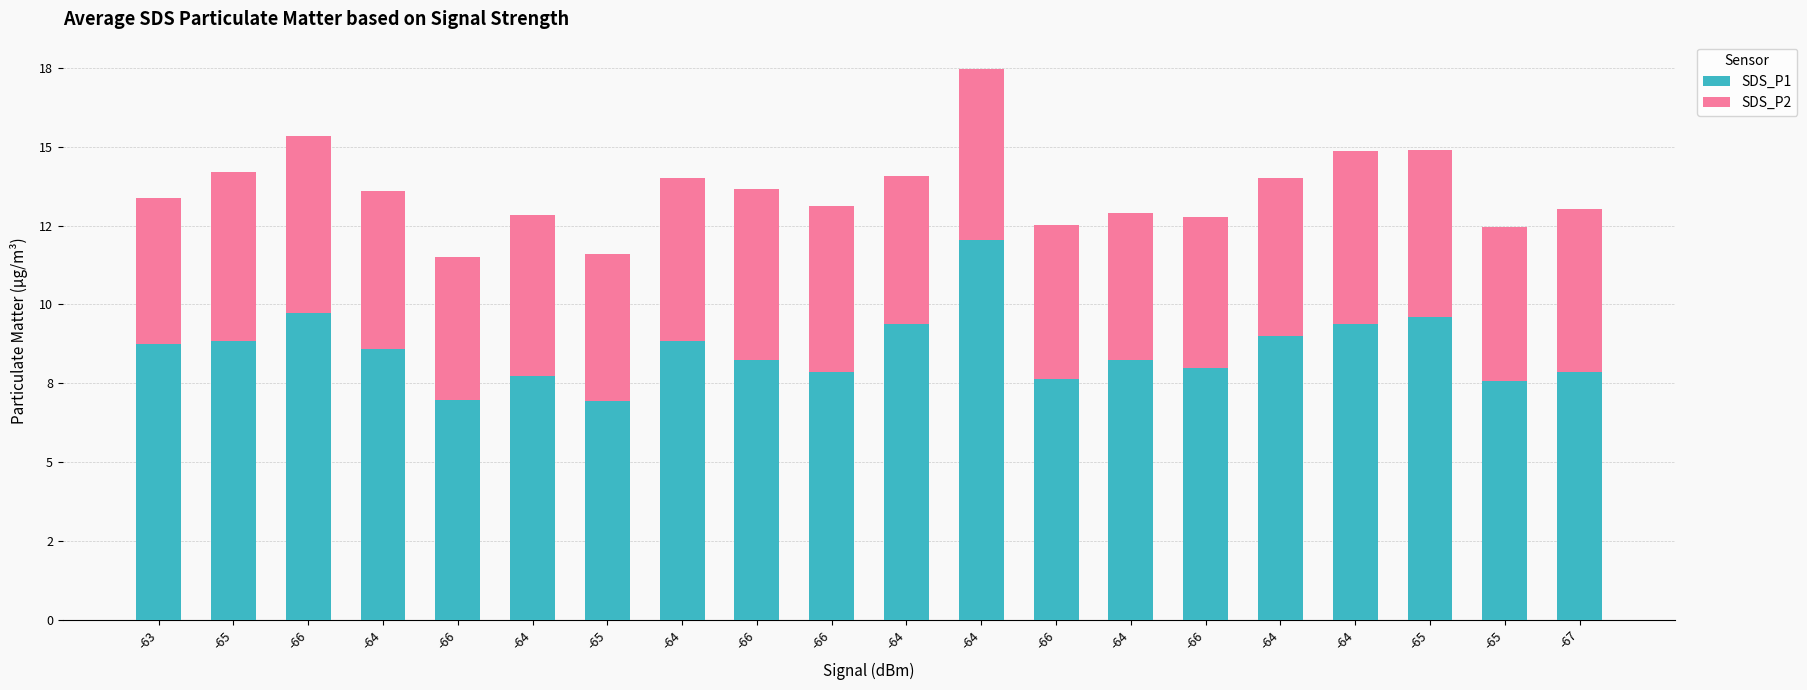

Are the bars grouped side by side (vs. stacked)?

No